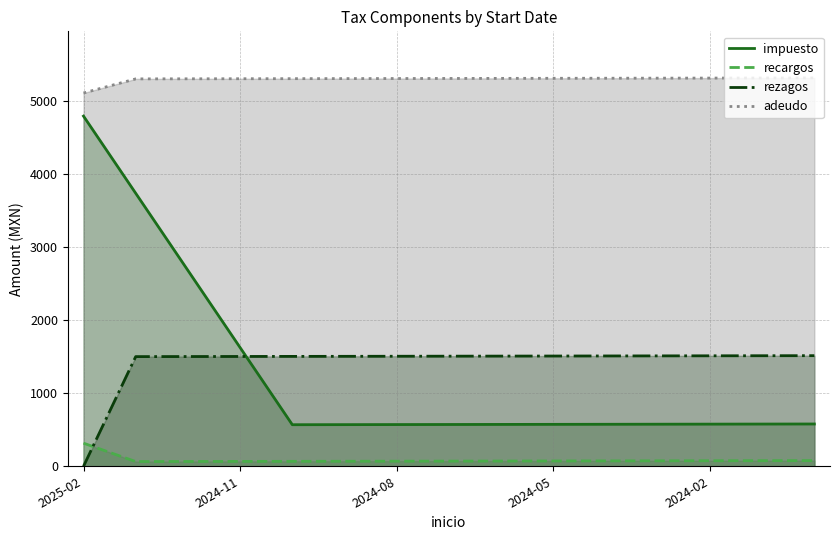

True or false: impuesto and adeudo intersect in this chart.

False